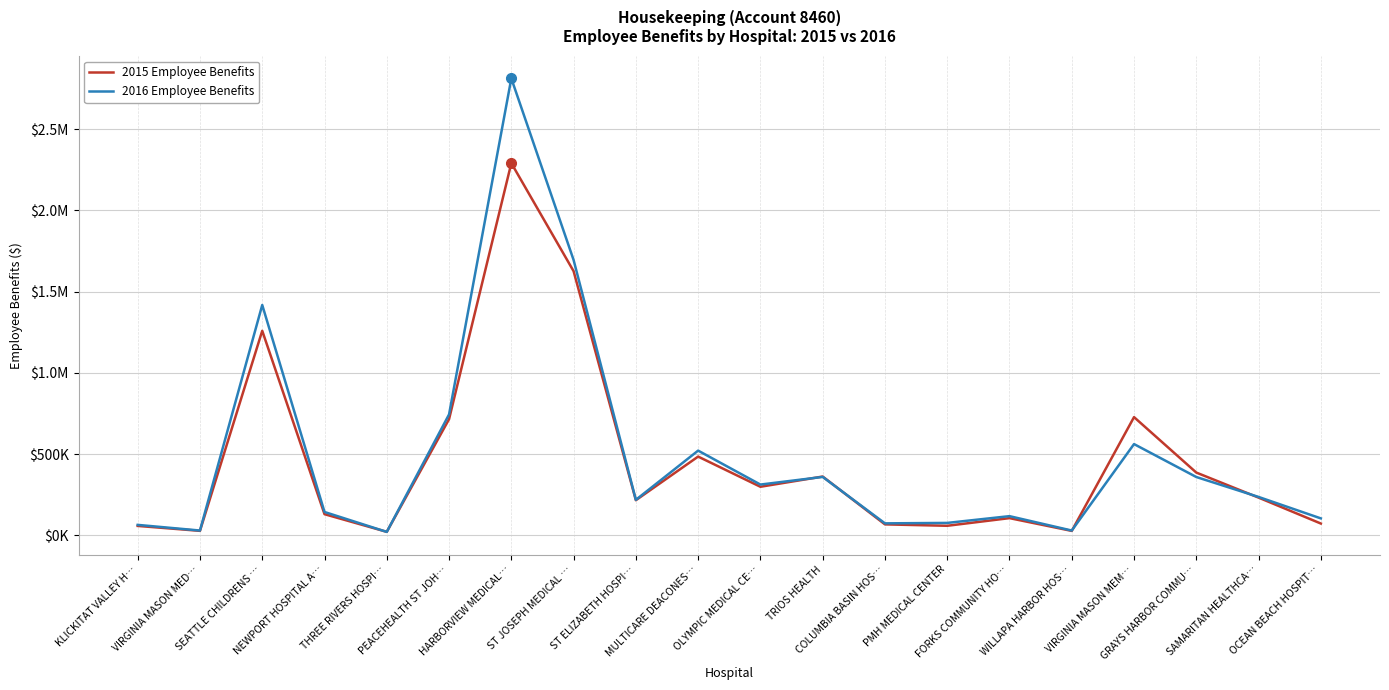

Reading left to right, what are all the values shown in this chart?

2015 Employee Benefits: 57172	26836	1258795	129463	20736	714501	2291315	1625963	215548	484186	298302	361320	66712	57991	105128	26513	727207	385724	231489	71856
2016 Employee Benefits: 63588	28753	1417659	142993	20301	743790	2813182	1694807	217826	520964	311862	358914	72990	75693	117376	28687	561173	358395	235631	103568